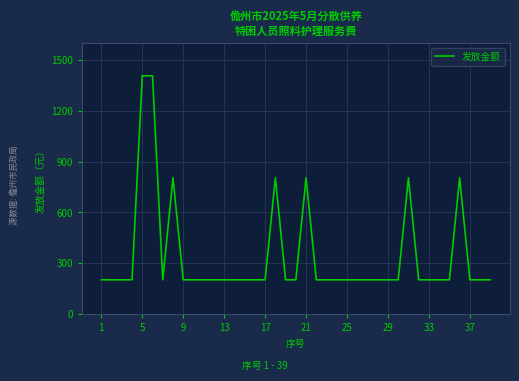

What is the greatest value displayed?

1407